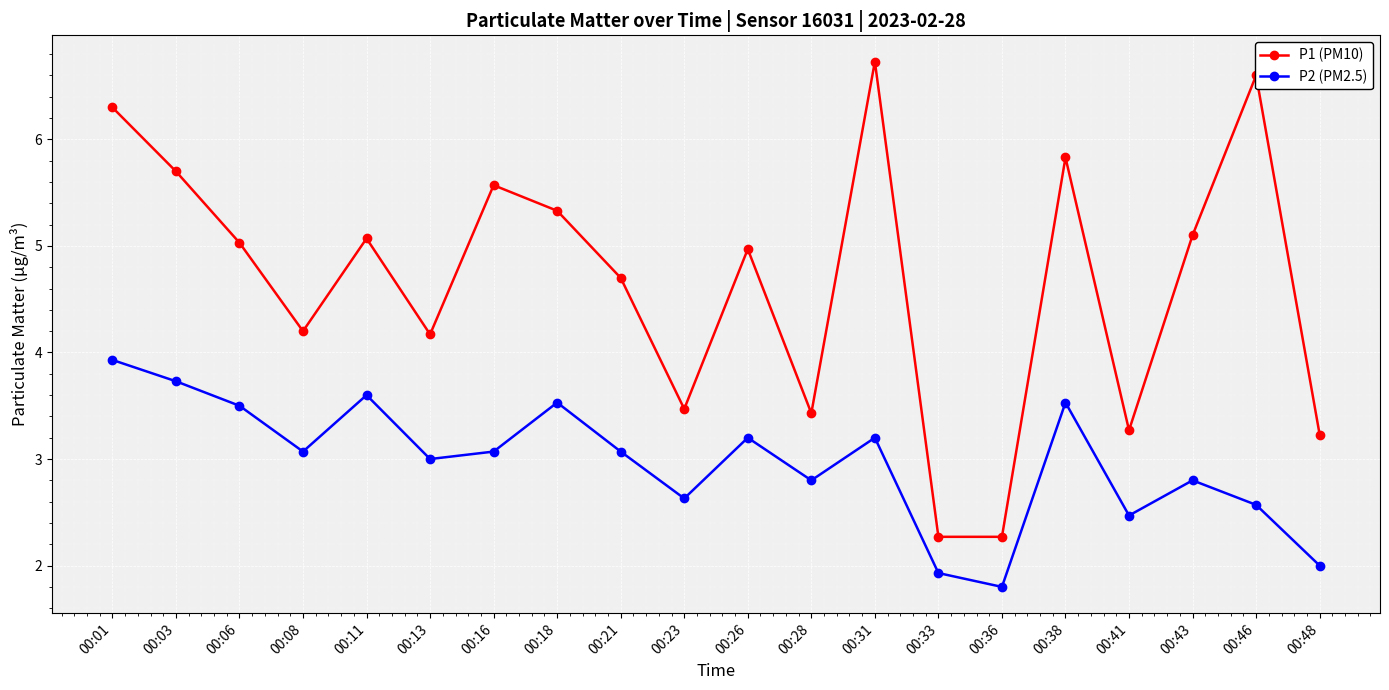

True or false: P1 (PM10) and P2 (PM2.5) intersect in this chart.

False